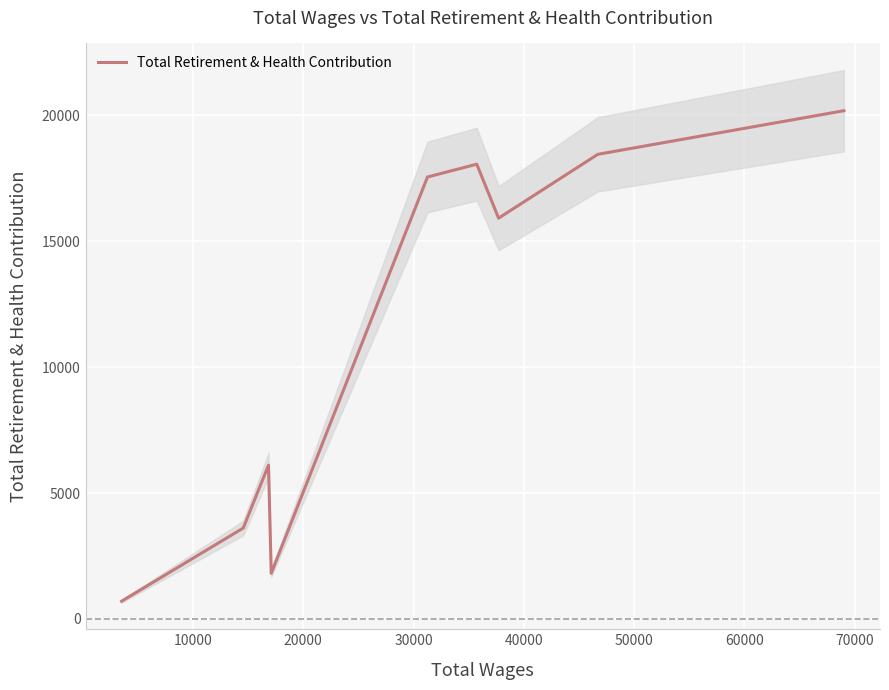

How many interior local valleys (lower than both neighbors) does the data have?

2